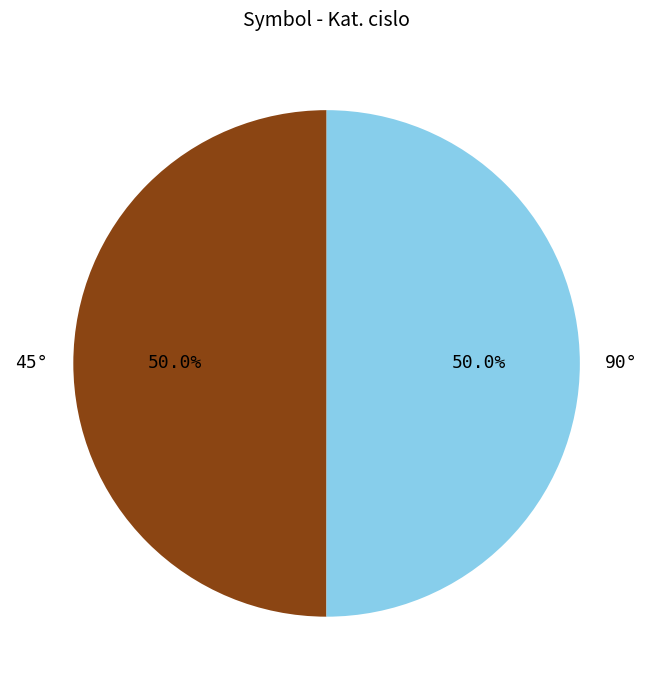

The 45° slice represents 62% of the pie. True or false?

False